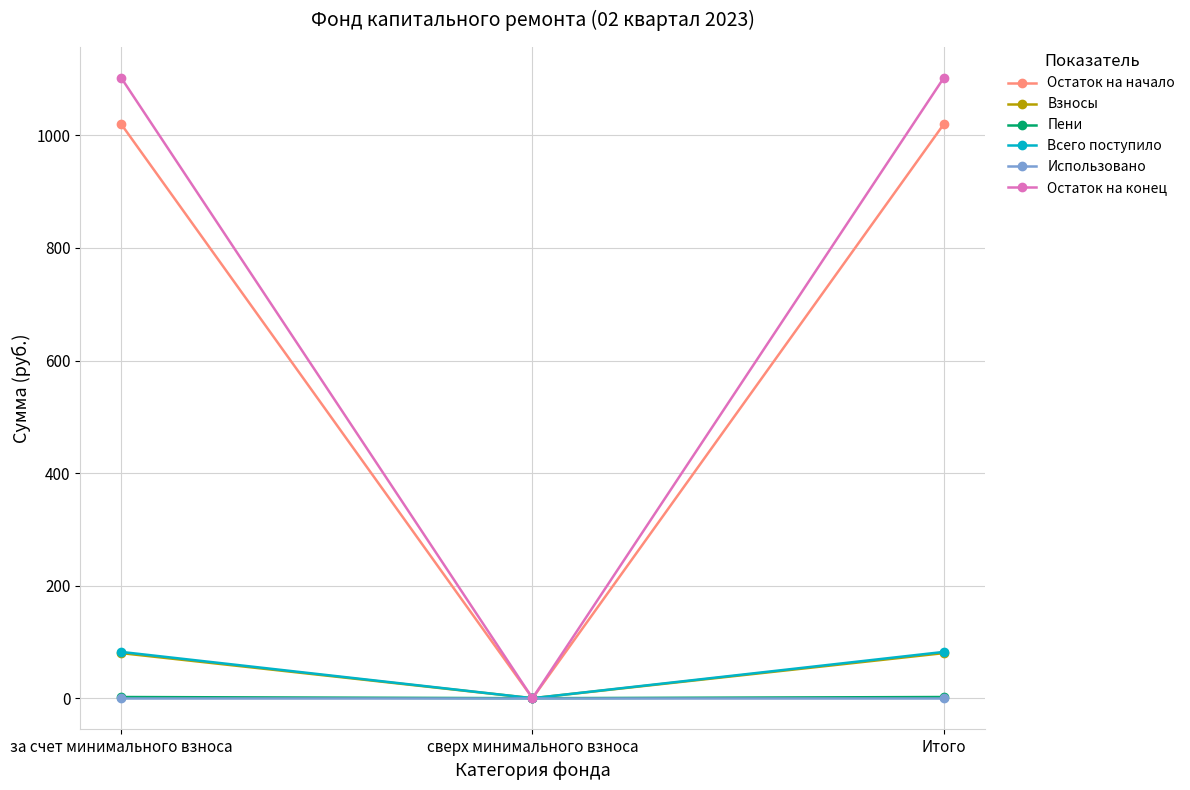

What position from the right is за счет минимального взноса?

3